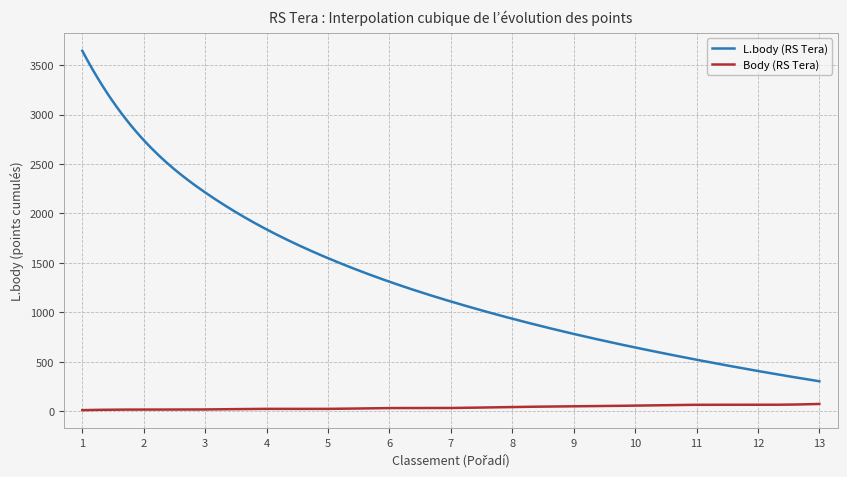

Rank the series by their maximum value, from lowest to highest.

Body (RS Tera), L.body (RS Tera)